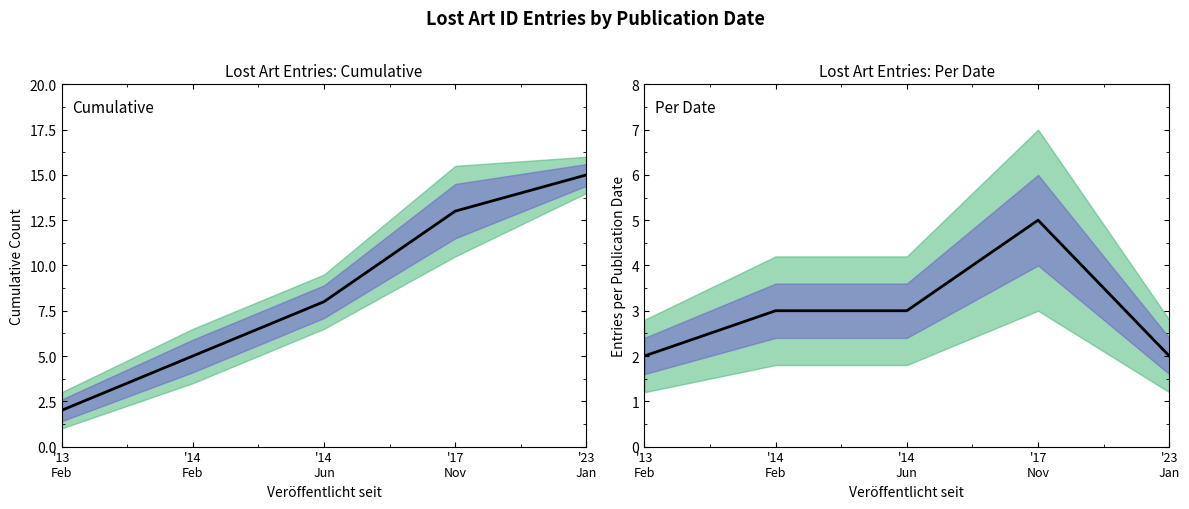

Rank the series by their average value, from lowest to highest.

Entries per date, Cumulative entries